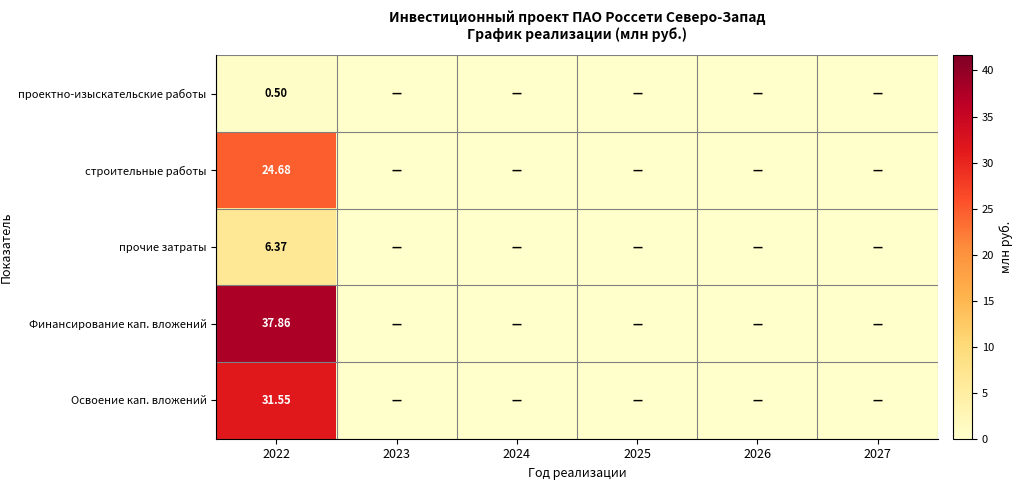

At 2026, list the series in order from largest to smallest.

проектно-изыскательские работы, строительные работы, прочие затраты, Финансирование кап. вложений, Освоение кап. вложений